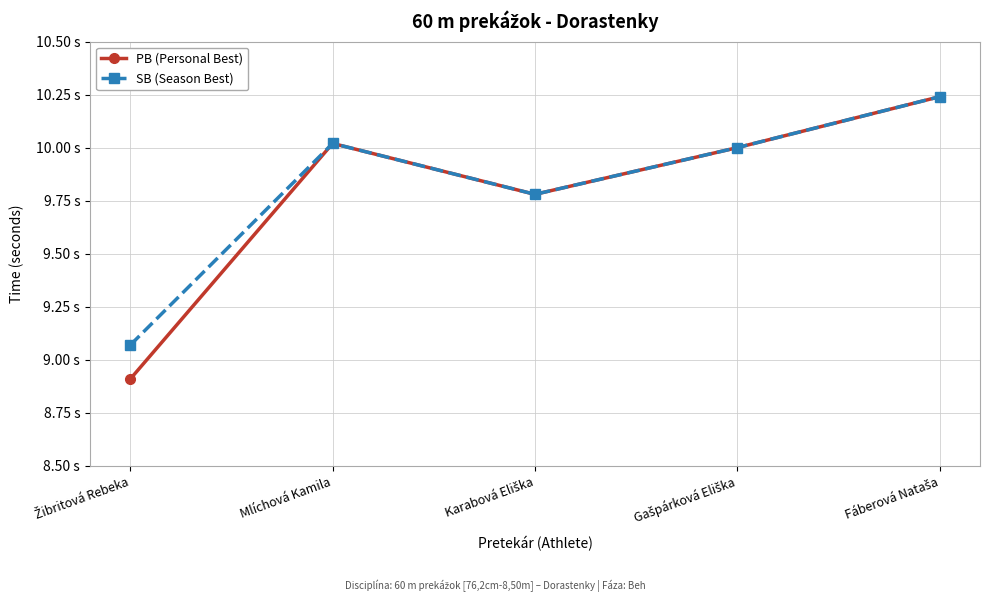

Which series has the widest spread of values?

PB (Personal Best)